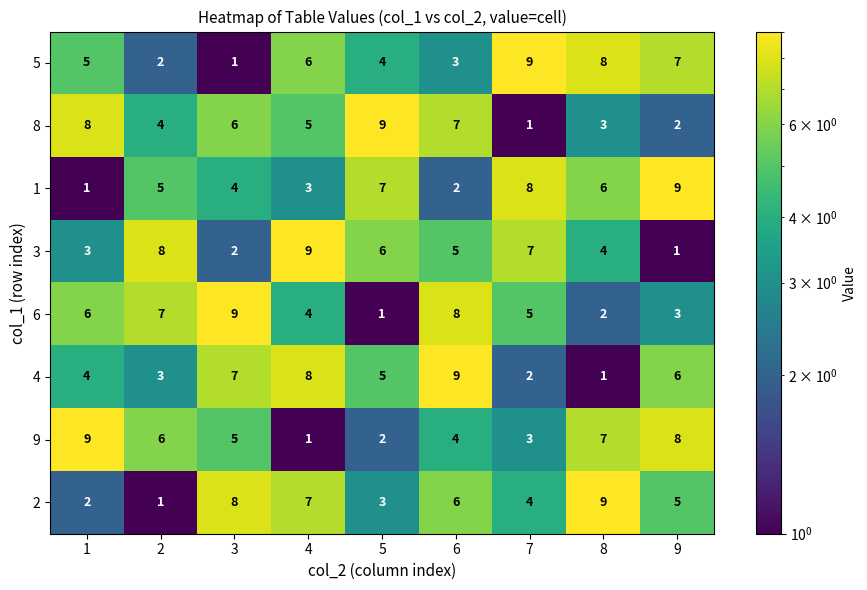

Between 6 and 8, which series saw the biggest shift?

4